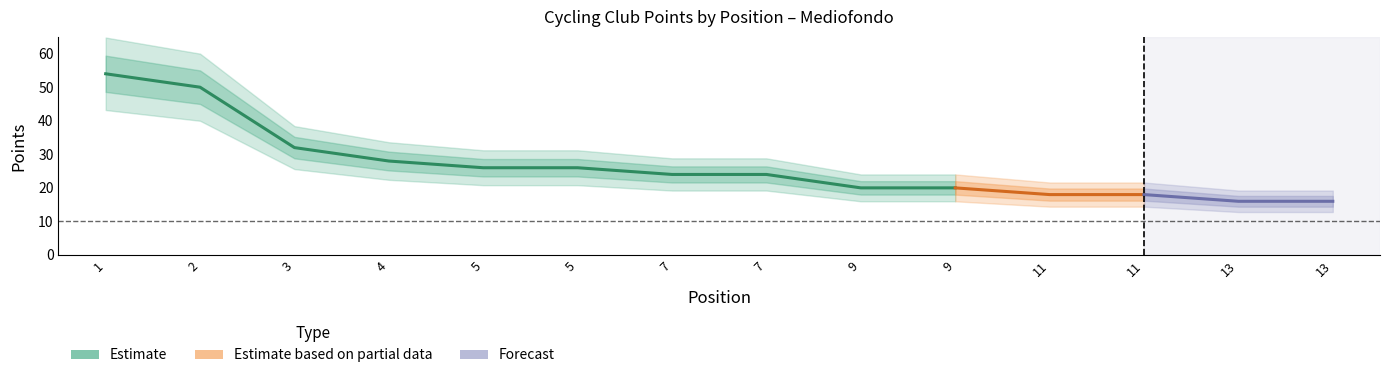

What is the difference between the values at 13 and 1?

38